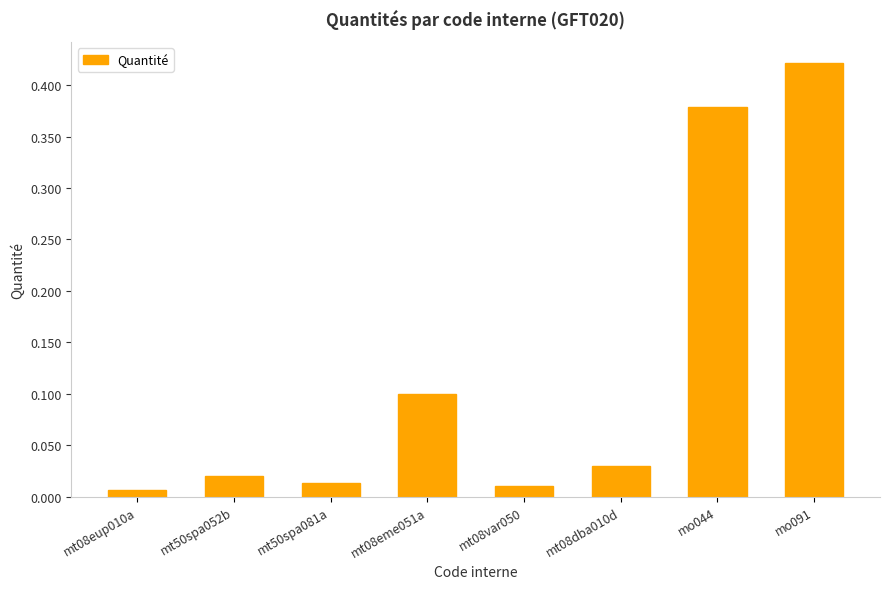

Which label corresponds to the largest value in the chart?

mo091